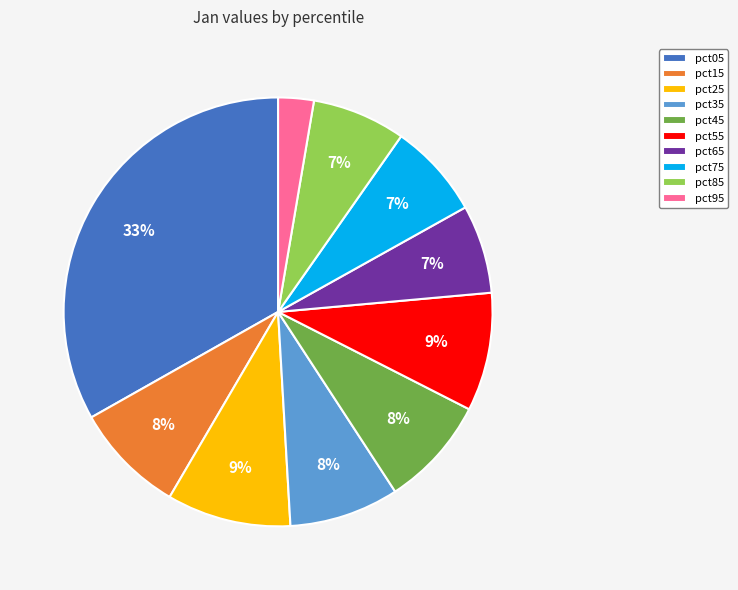

How many slices are in this pie chart?

10